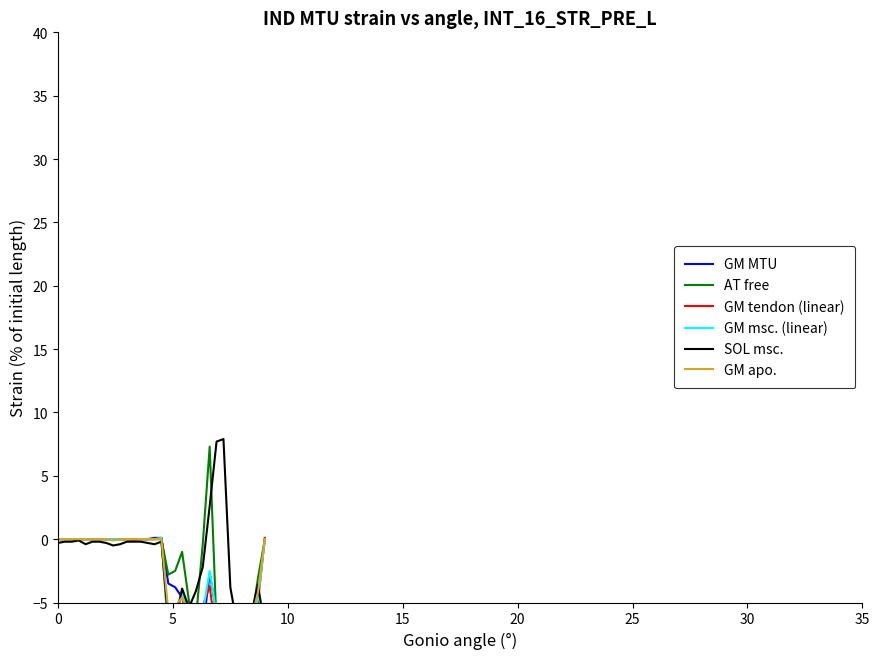

How many positive values does the GM msc. (linear) series have?

1